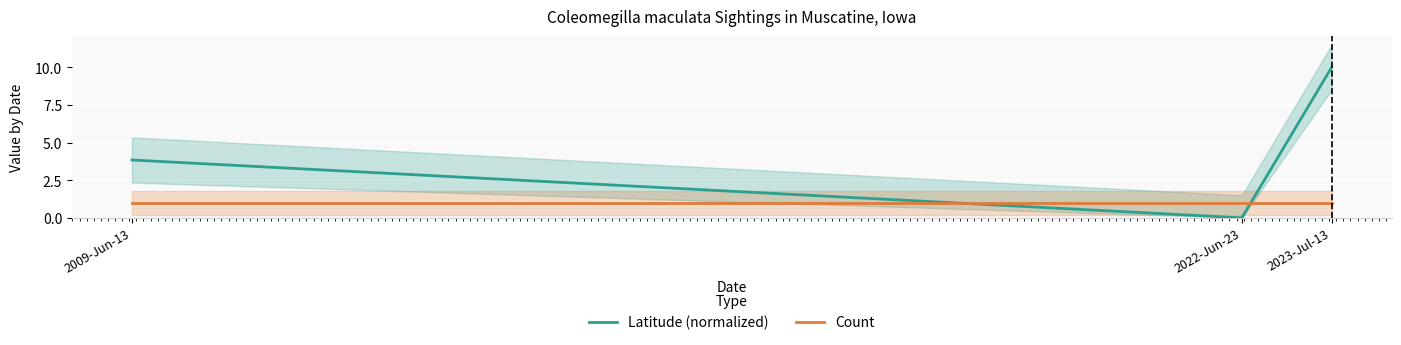

The value of Latitude (normalized) at 2023-Jul-13 is 10.0. True or false?

True